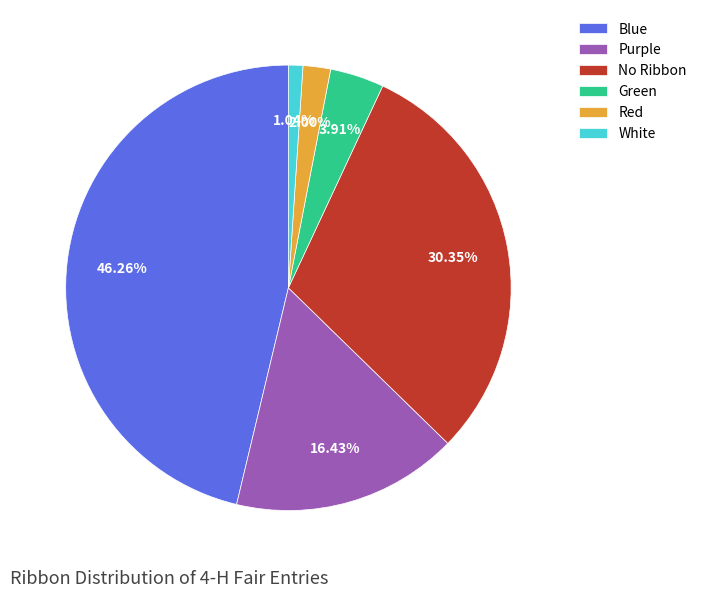

To the nearest percent, what is the combined percentage of Red and Green?

6%